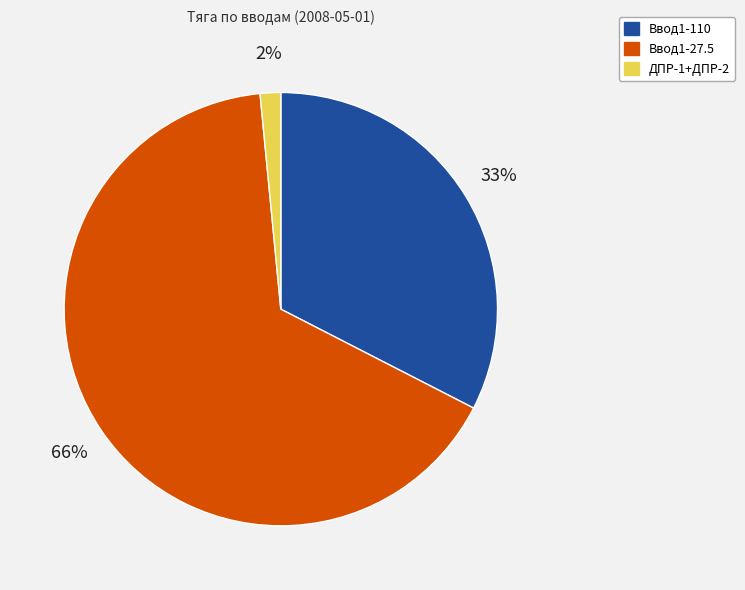

Count the number of slices in the pie.

3